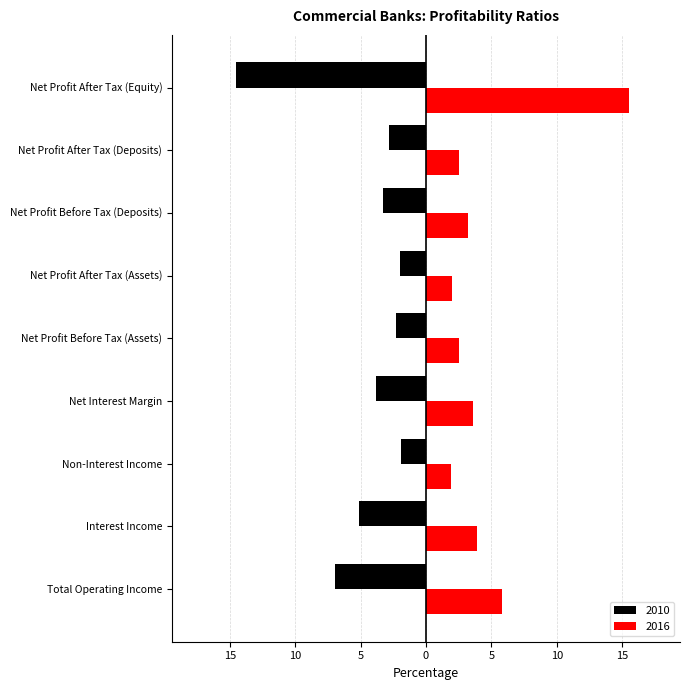

What is the maximum value shown in the chart?

15.5